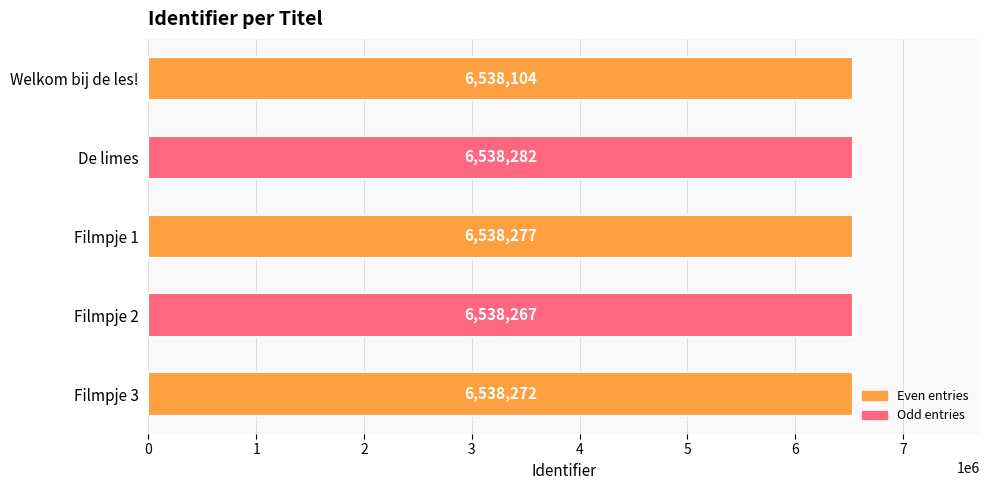

What is the minimum value shown in the chart?

6538104